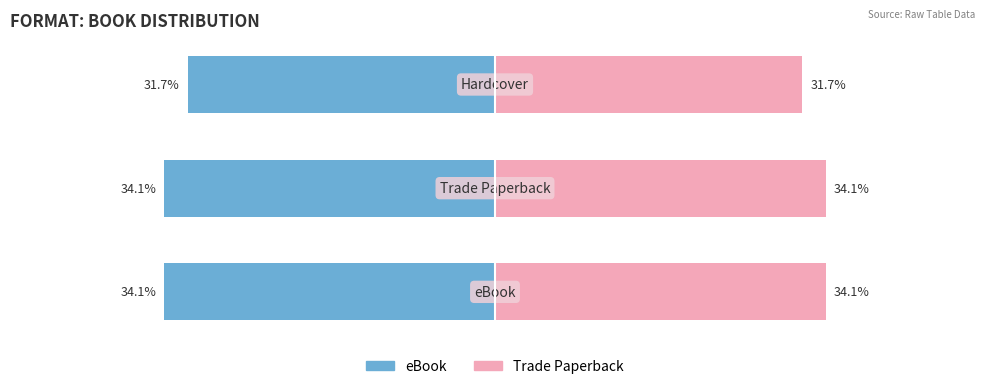

How many bars are there in each group?

2